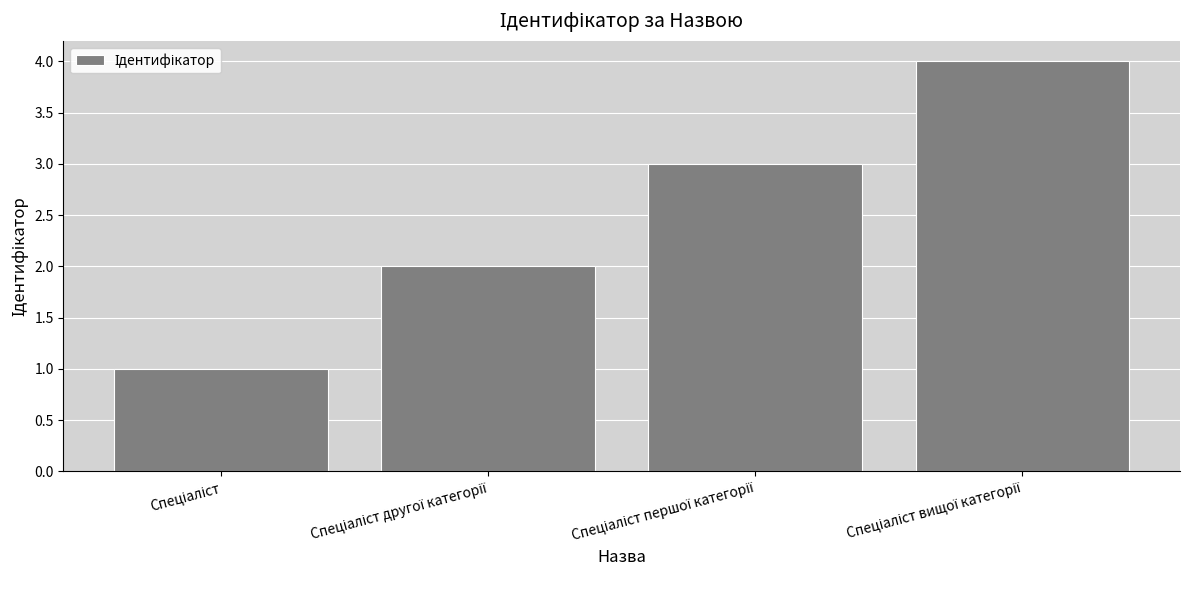

What is the sum of all values?

10